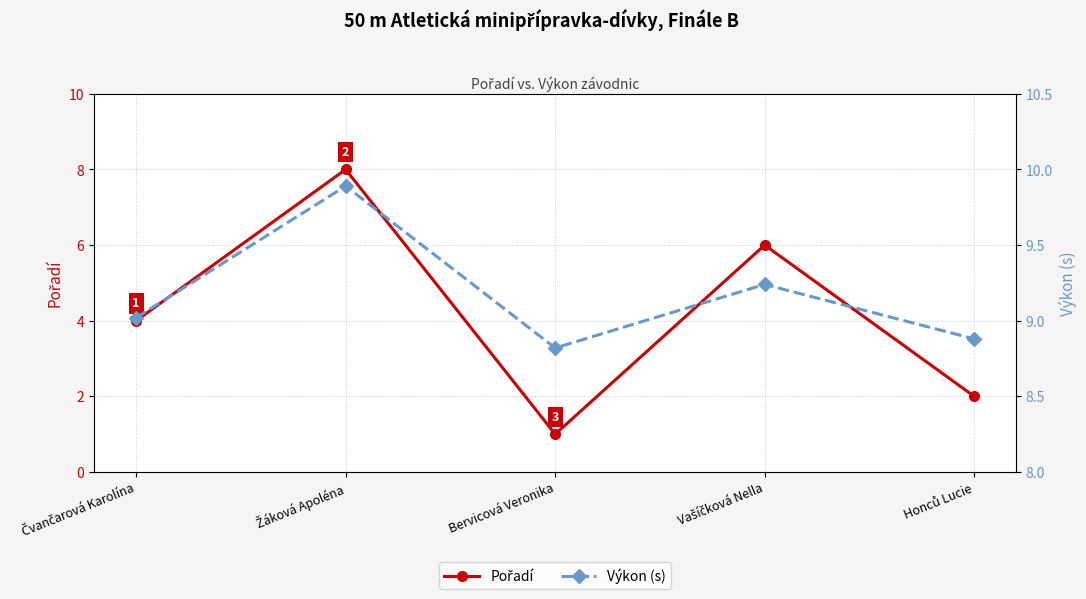

Is it true that Výkon (s) equals 9.9 at Žáková Apoléna?

True